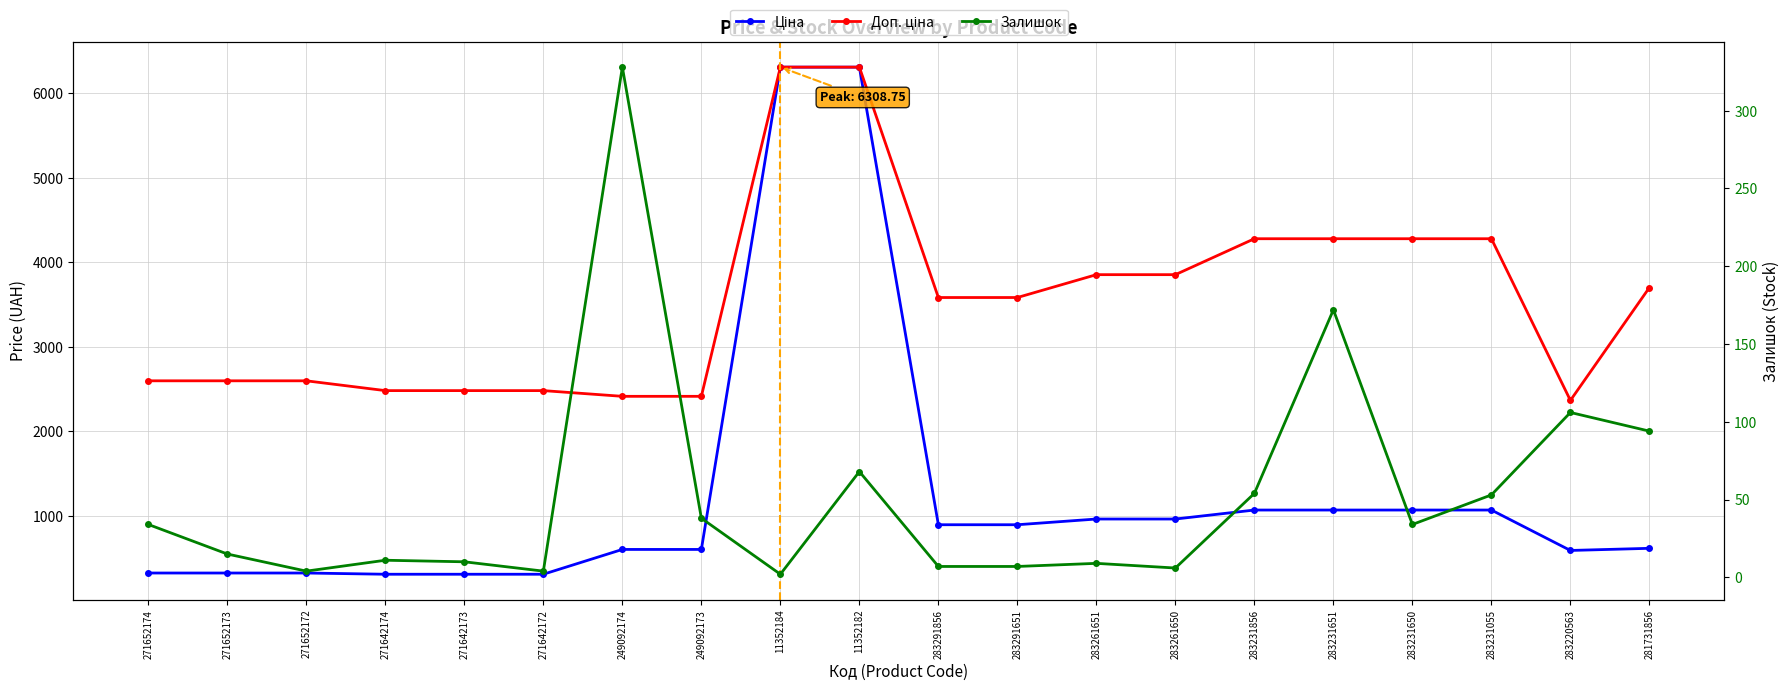

How many series are shown in this chart?

3